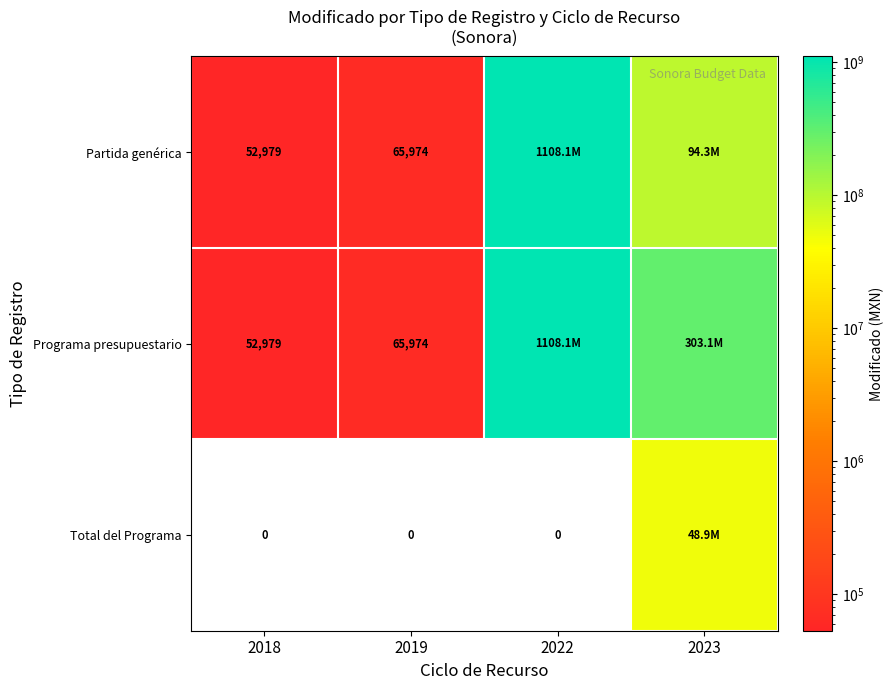

Is the value of Partida genérica at 2019 greater than the value of Programa presupuestario at 2018?

Yes